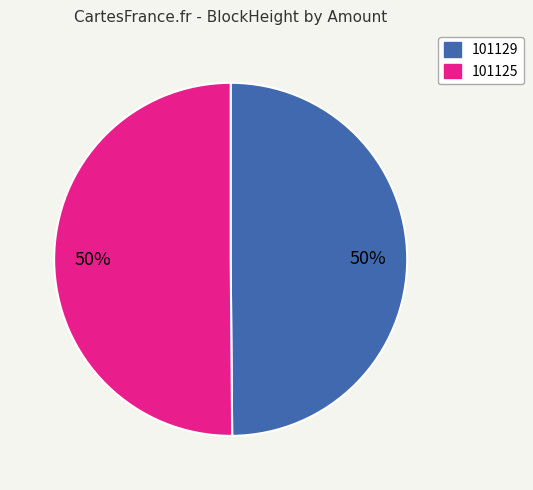

What is the ratio of the value at 101129 to the value at 101125?

1.0